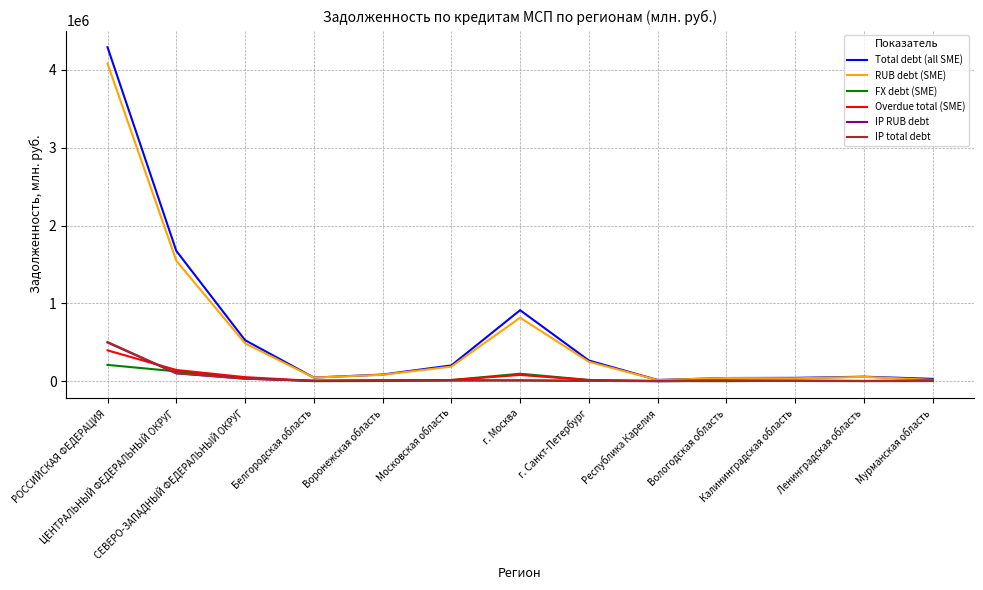

At which category does Total debt (all SME) reach its first local peak?

г. Москва